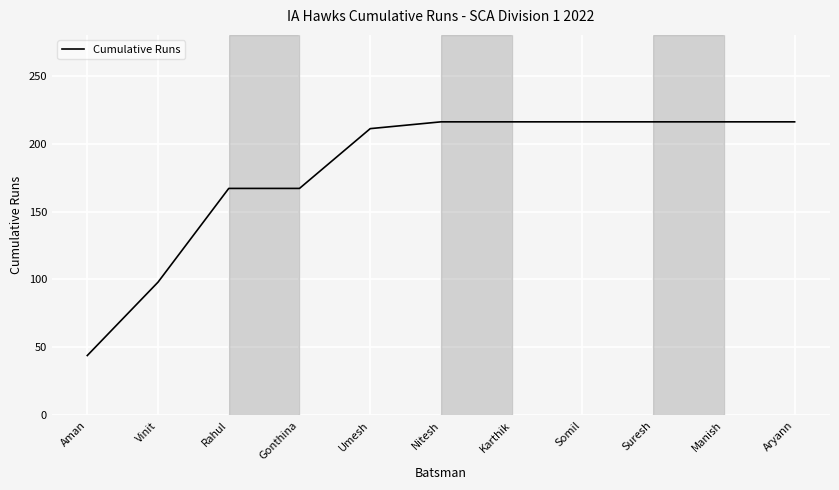

The chart shows a value of 216 at Manish. True or false?

True